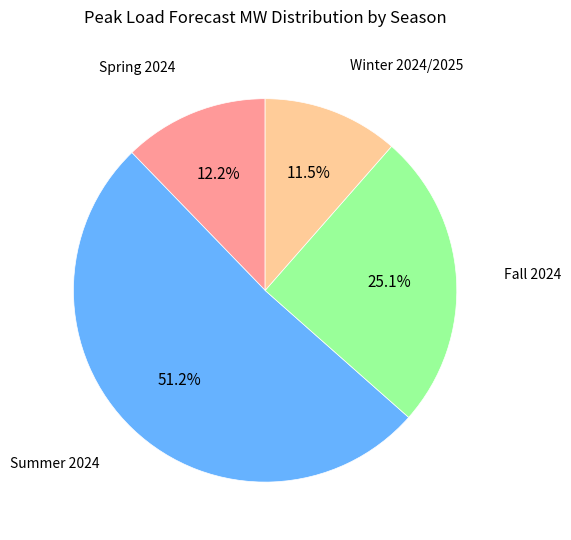

How many segments does this pie chart have?

4